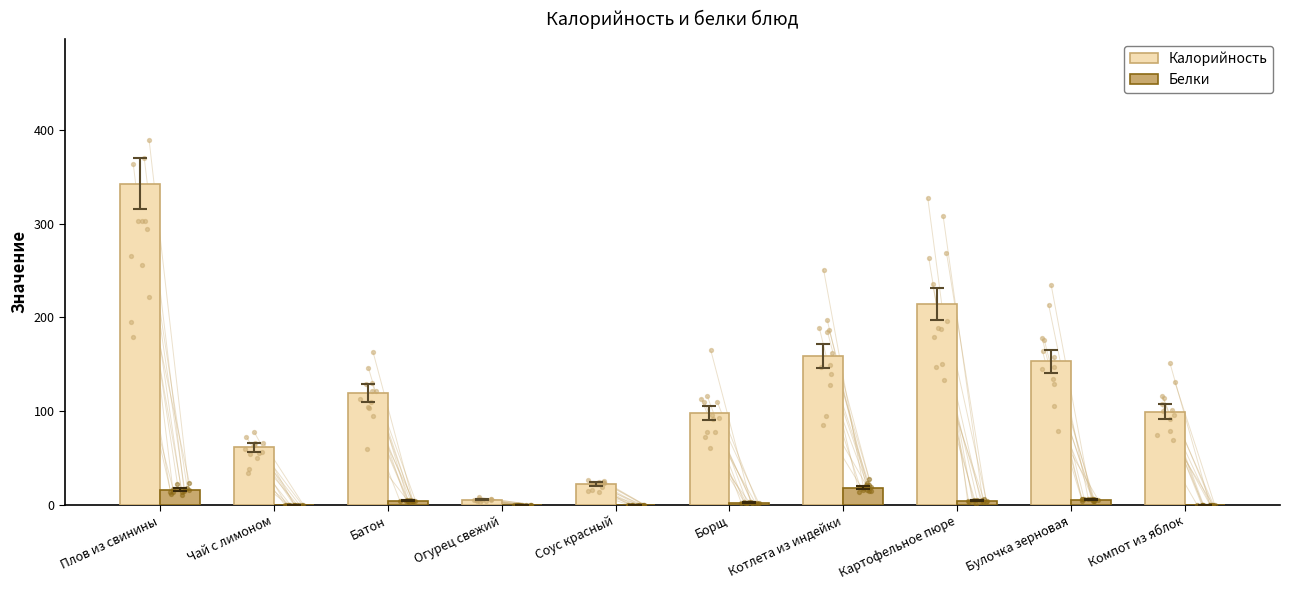

At which category is the sum across all series the highest?

Плов из свинины